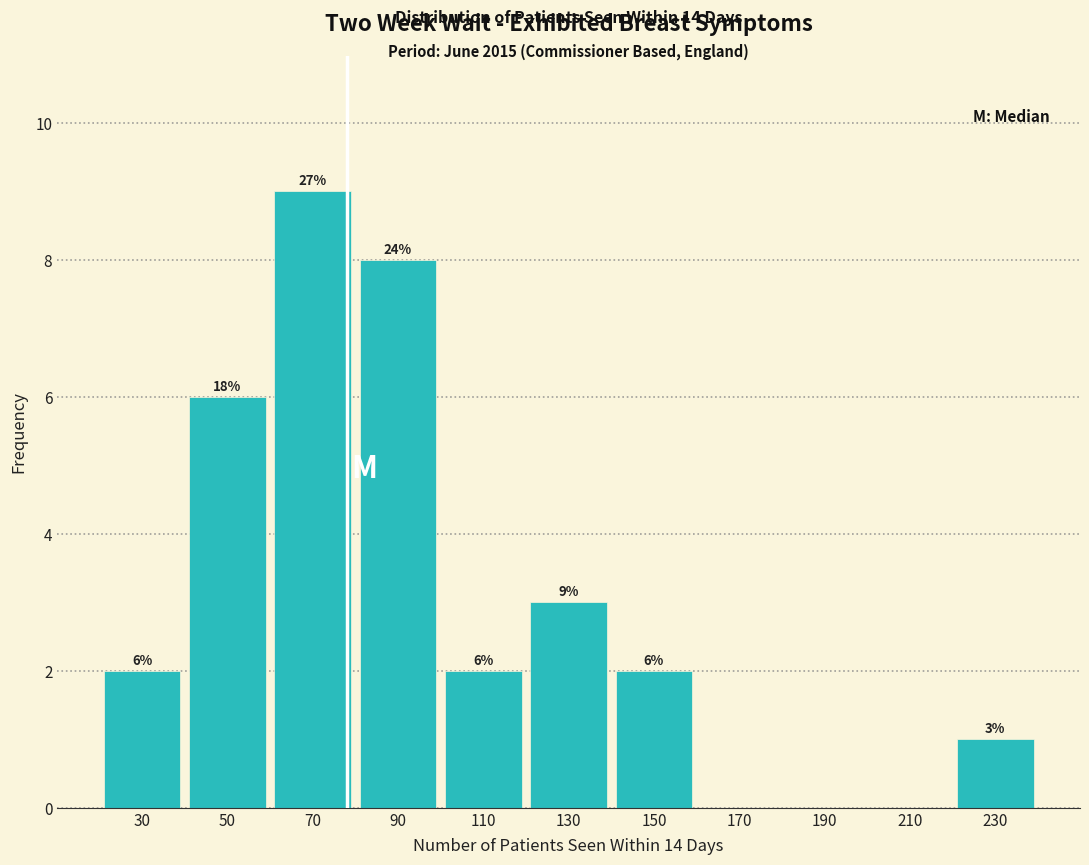

Over which range of the x-axis is the bar tallest?

60 to 80